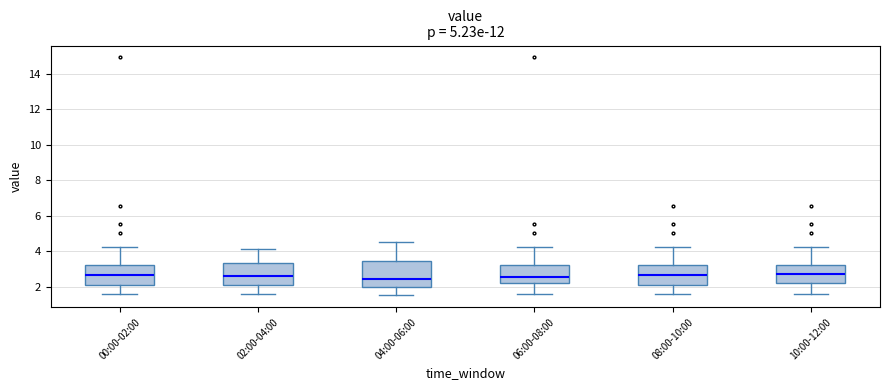

Reading left to right, transcribe this box plot: for each box, give where its median line is, the range the box spans, and where its two whiskers end, as read against the y-axis. The values are not printed on the chart, so give them approximately, as read against the axis.

00:00-02:00: median 2.6, box 2.0 to 3.2, whiskers 1.6 to 4.2
02:00-04:00: median 2.6, box 2.0 to 3.4, whiskers 1.6 to 4.2
04:00-06:00: median 2.4, box 2.0 to 3.4, whiskers 1.6 to 4.6
06:00-08:00: median 2.6, box 2.2 to 3.2, whiskers 1.6 to 4.2
08:00-10:00: median 2.6, box 2.0 to 3.2, whiskers 1.6 to 4.2
10:00-12:00: median 2.8, box 2.2 to 3.2, whiskers 1.6 to 4.2